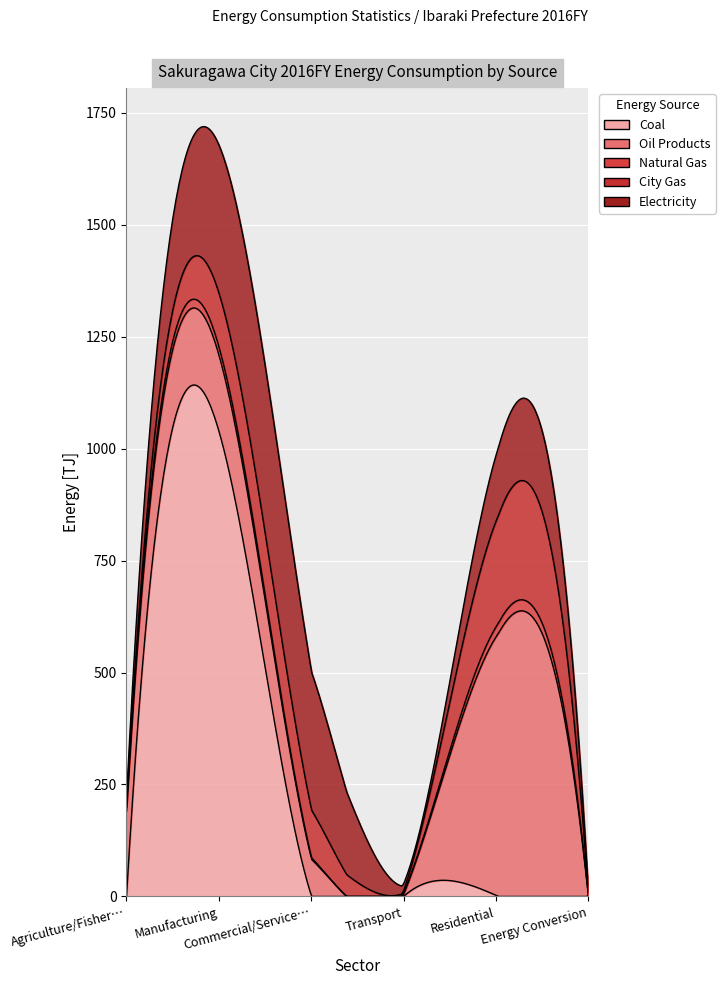

How many interior local peaks does the natural_gas series have?

2